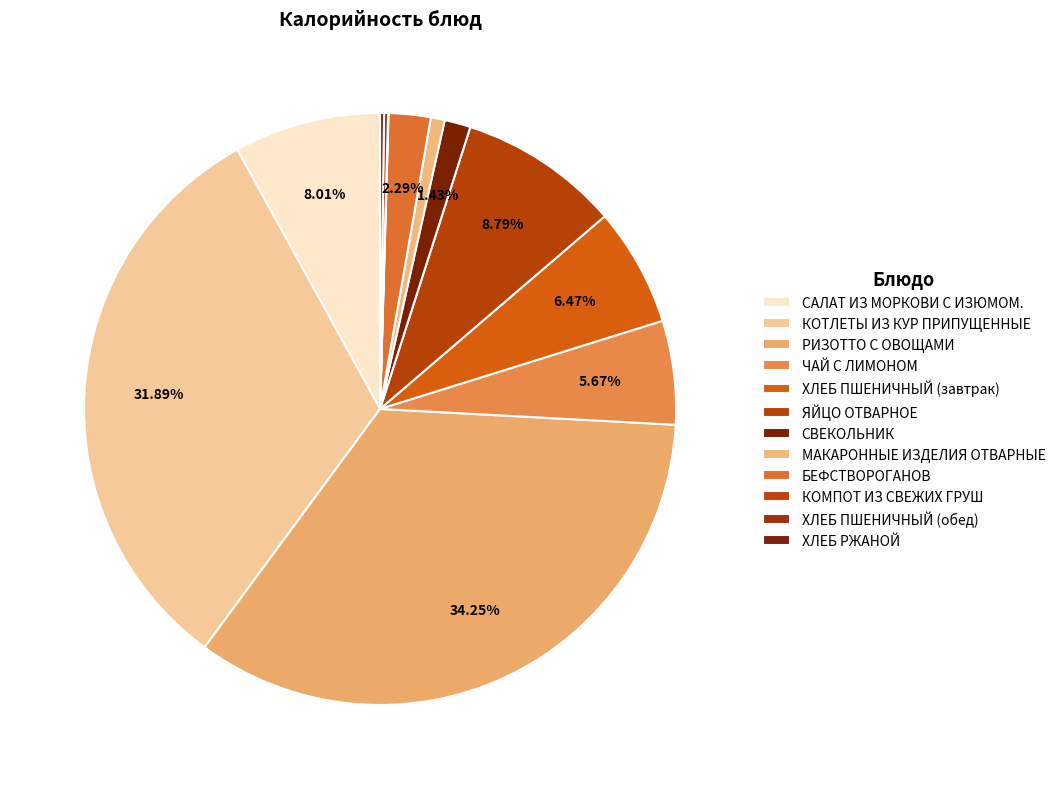

How many slices are in this pie chart?

12